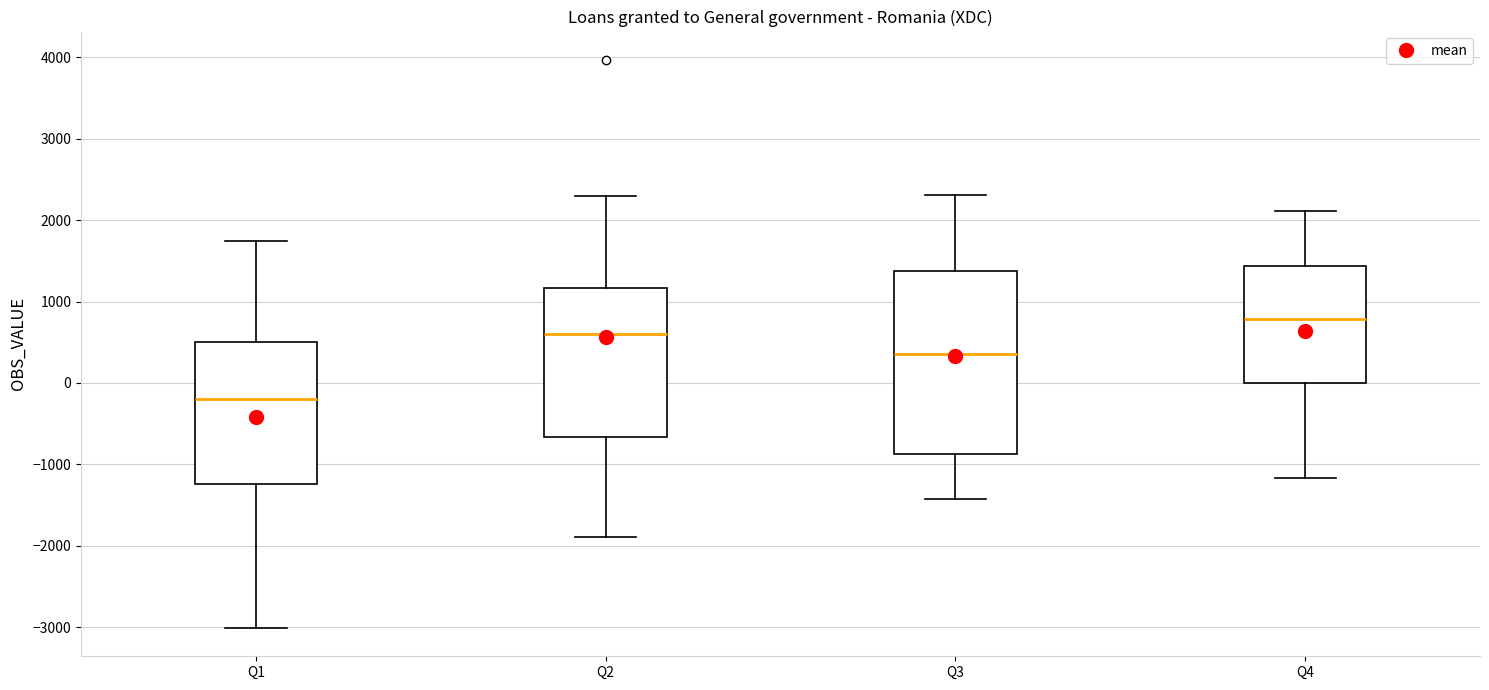

Reading left to right, read every box against the y-axis: the position of its median line, the range the box covers, and the ends of its whiskers. The values are not printed on the chart, so give them approximately, as read against the axis.

Q1: median -200, box -1200 to 500, whiskers -3000 to 1700
Q2: median 600, box -700 to 1200, whiskers -1900 to 2300
Q3: median 400, box -900 to 1400, whiskers -1400 to 2300
Q4: median 800, box 0 to 1400, whiskers -1200 to 2100